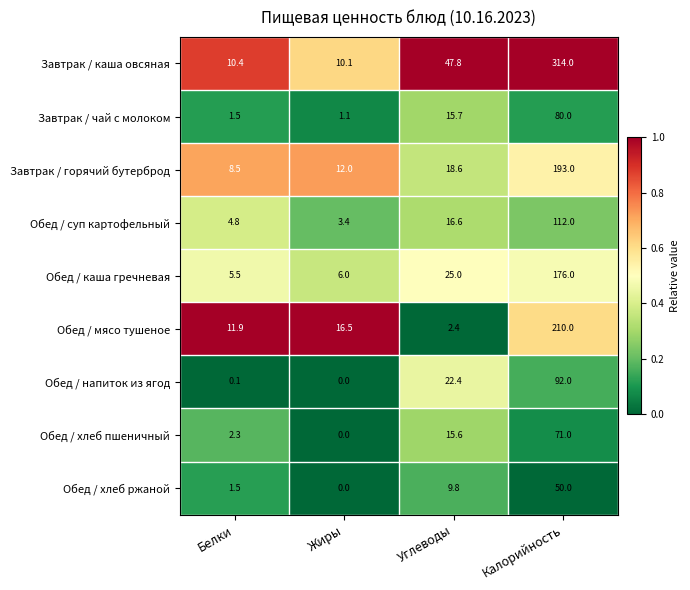

At which category is the sum across all series the highest?

Калорийность